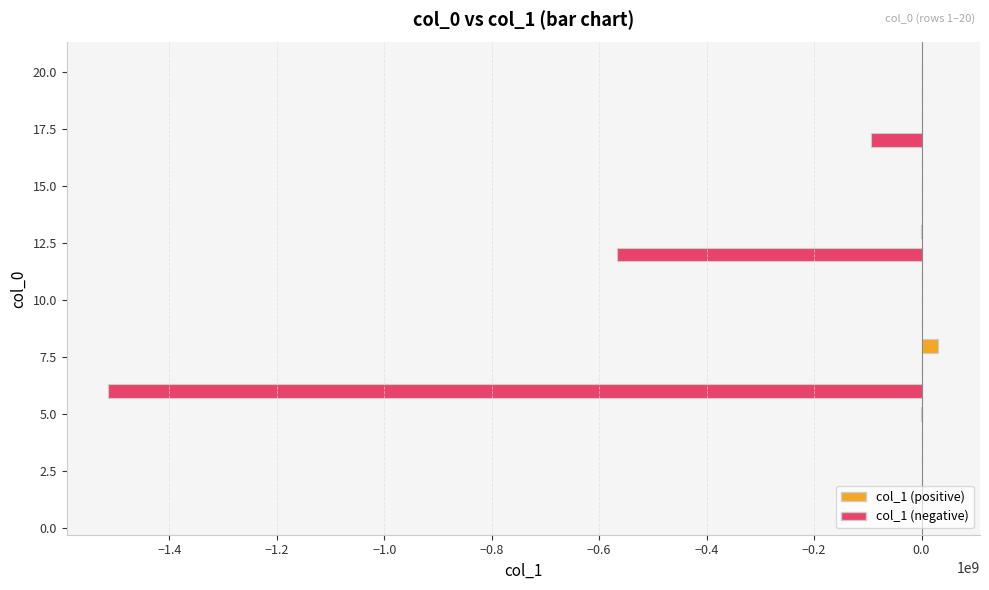

What is the sum of all values?

-2144896785